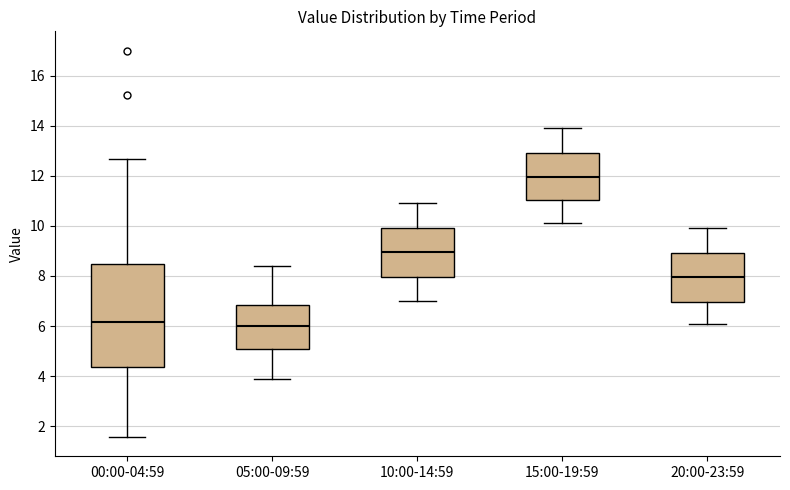

Reading left to right, transcribe this box plot: for each box, give where its median line is, the range the box spans, and where its two whiskers end, as read against the y-axis. The values are not printed on the chart, so give them approximately, as read against the axis.

00:00-04:59: median 6.2, box 4.4 to 8.4, whiskers 1.6 to 12.6
05:00-09:59: median 6.0, box 5.2 to 6.8, whiskers 4.0 to 8.4
10:00-14:59: median 9.0, box 8.0 to 10.0, whiskers 7.0 to 11.0
15:00-19:59: median 12.0, box 11.0 to 13.0, whiskers 10.2 to 14.0
20:00-23:59: median 8.0, box 7.0 to 9.0, whiskers 6.2 to 10.0